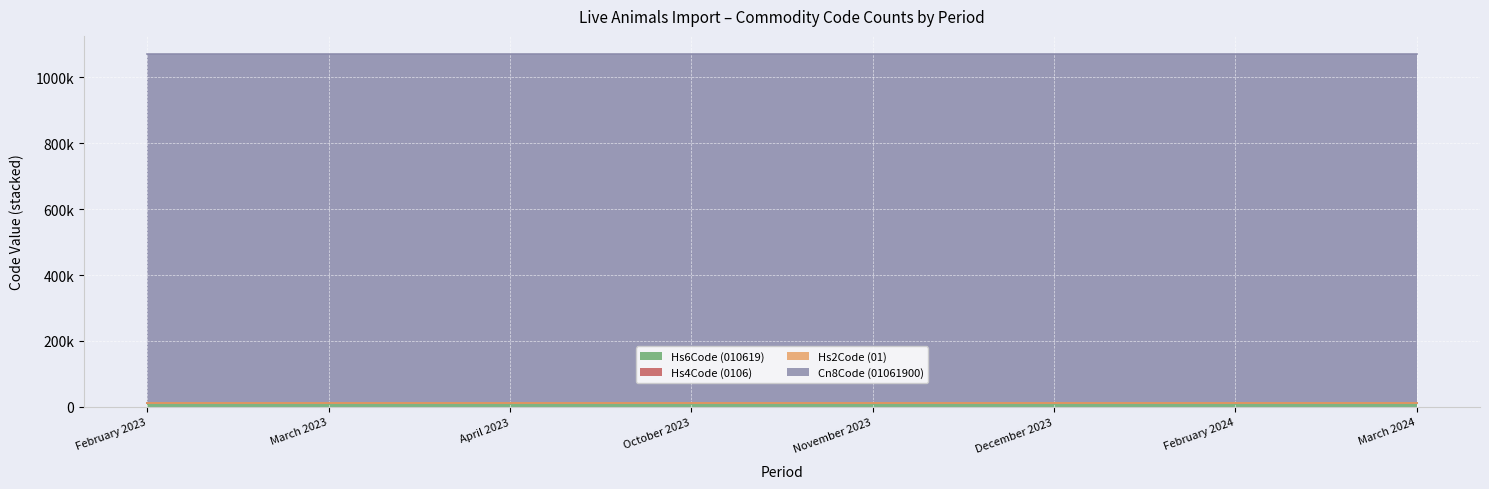

What is the lowest value of the Hs2Code (01) series?

1